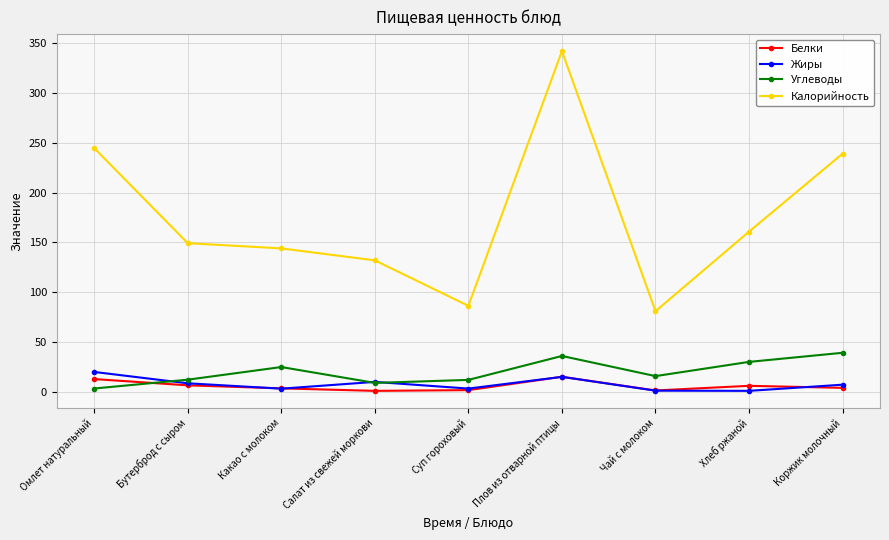

How many data points in Белки are less than 4?

4